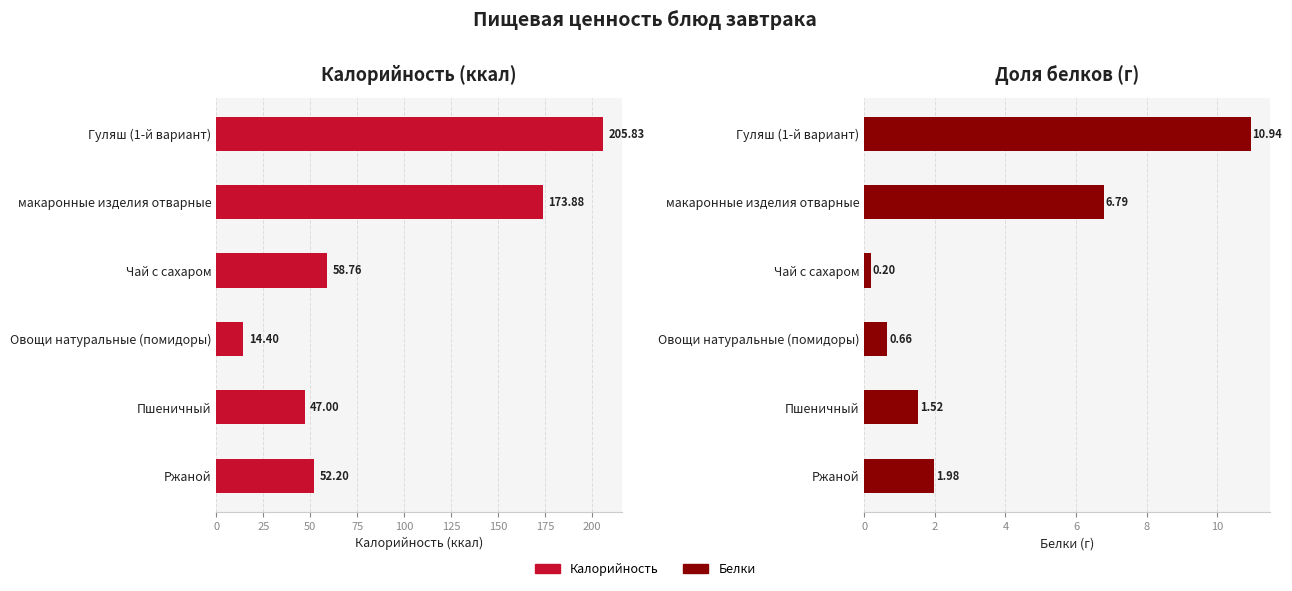

How many bars are there in total?

12